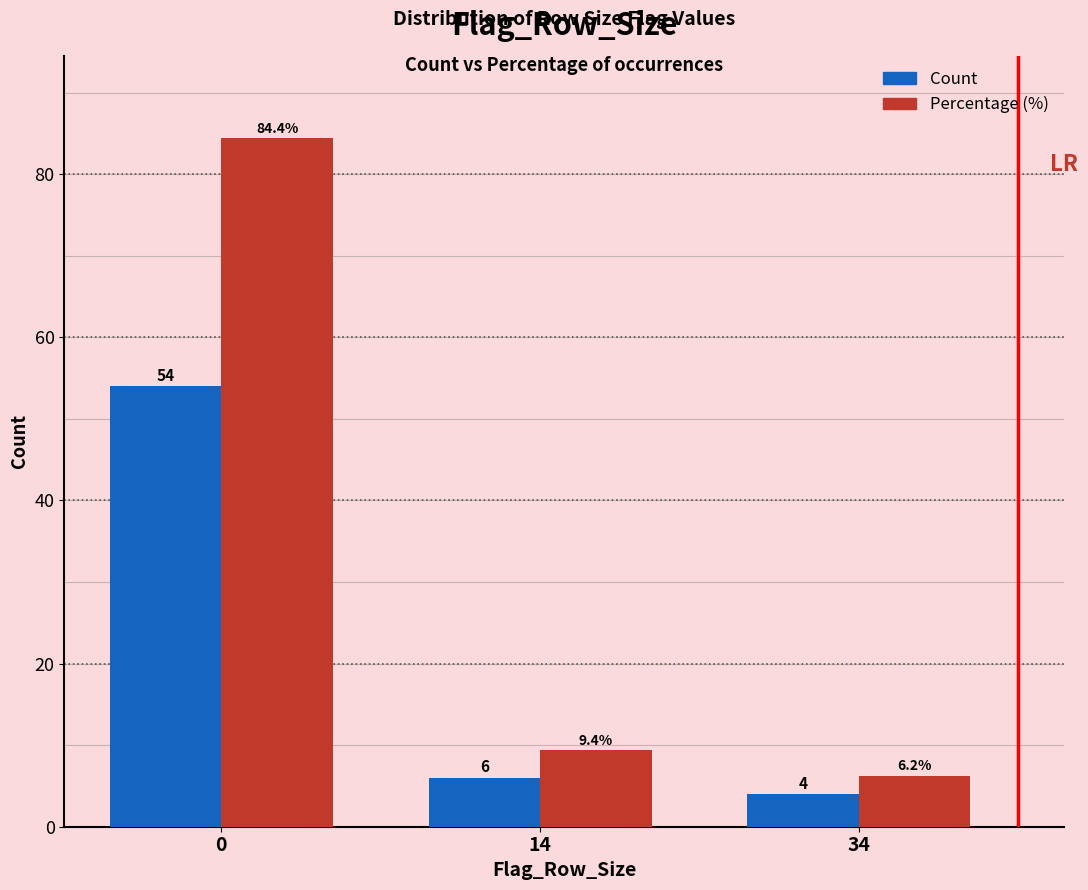

What is the minimum value shown in the chart?

4.0